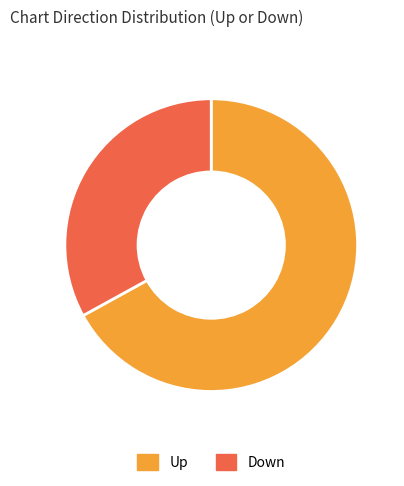

Which category accounts for the majority?

Up